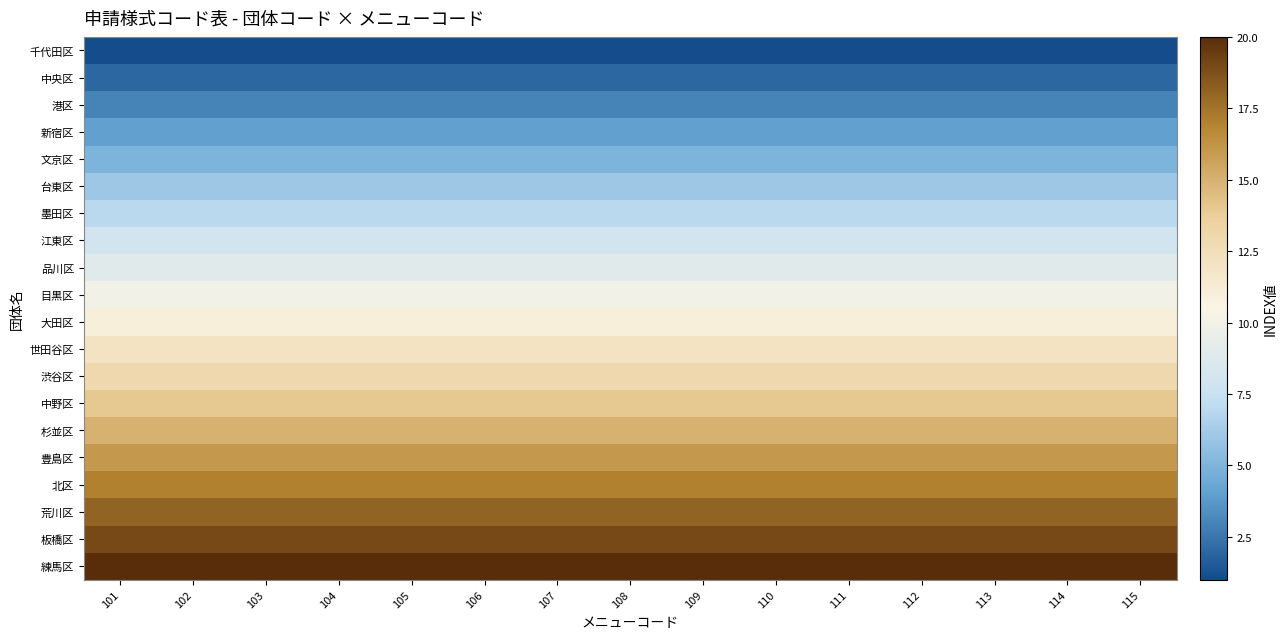

At how many categories does at least one series exceed 10?

15